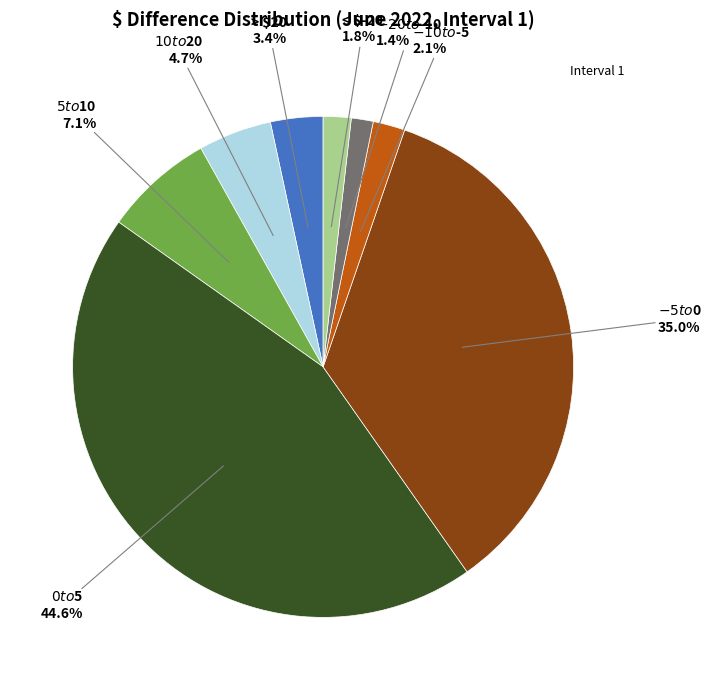

Does any single category account for the majority?

No